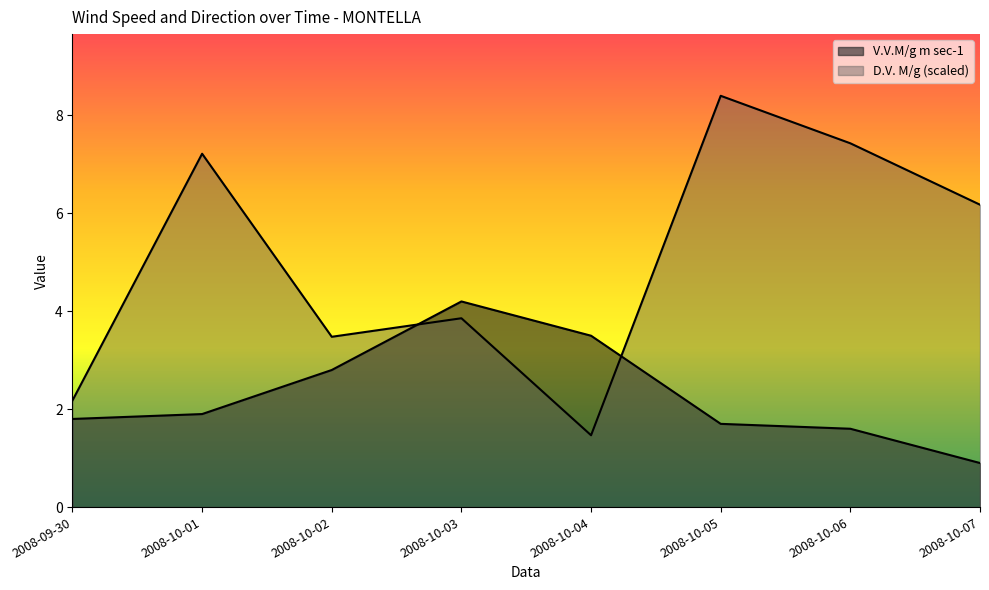

Reading left to right, what are all the values shown in this chart?

V.V.M/g m sec-1: 2008-09-30=1.8	2008-10-01=1.9	2008-10-02=2.8	2008-10-03=4.2	2008-10-04=3.5	2008-10-05=1.7	2008-10-06=1.6	2008-10-07=0.9
D.V. M/g: 2008-09-30=2.2	2008-10-01=7.2	2008-10-02=3.5	2008-10-03=3.9	2008-10-04=1.5	2008-10-05=8.4	2008-10-06=7.4	2008-10-07=6.2